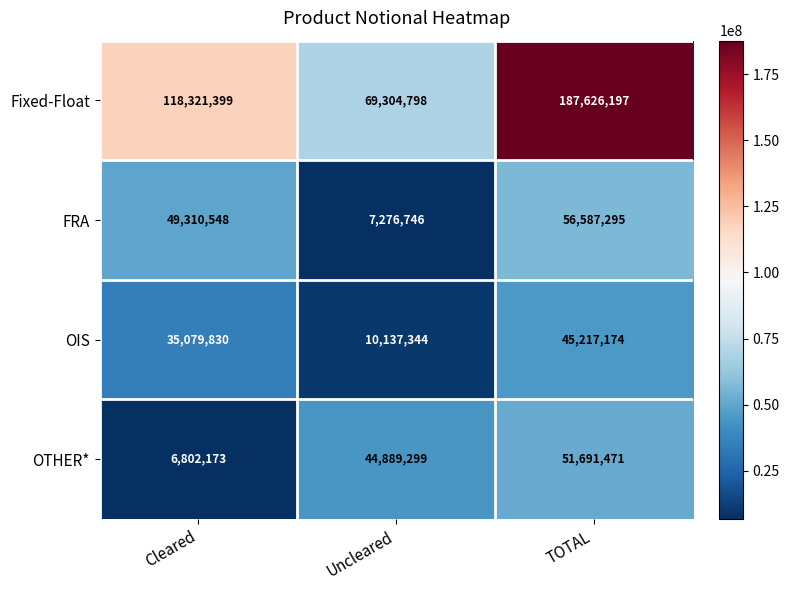

The Fixed-Float series shows 263177133 at TOTAL. True or false?

False